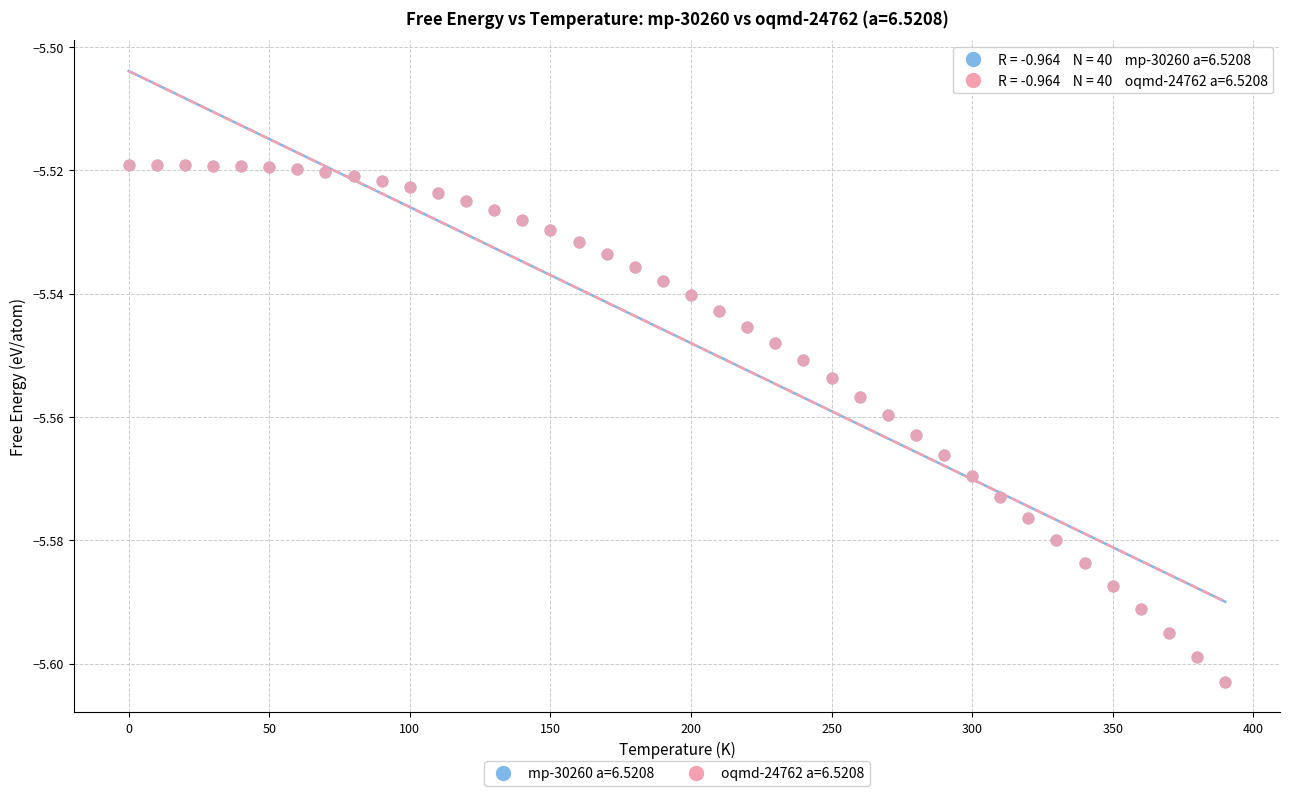

What are all the series names shown in the legend?

mp-30260 a=6.5208, oqmd-24762 a=6.5208